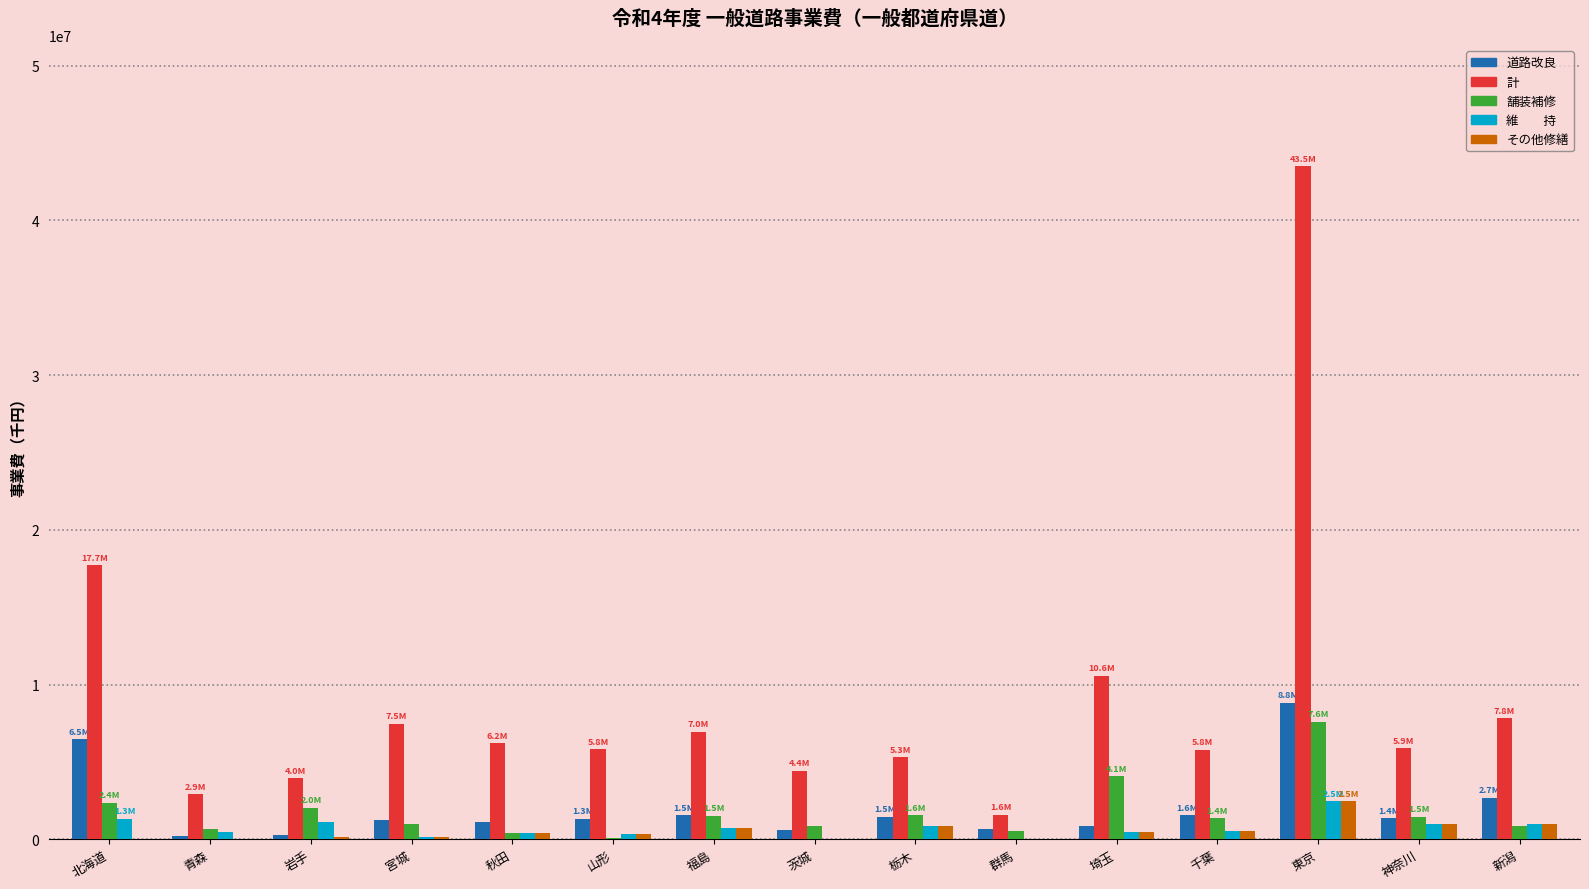

Which label corresponds to the largest value in the chart?

東京